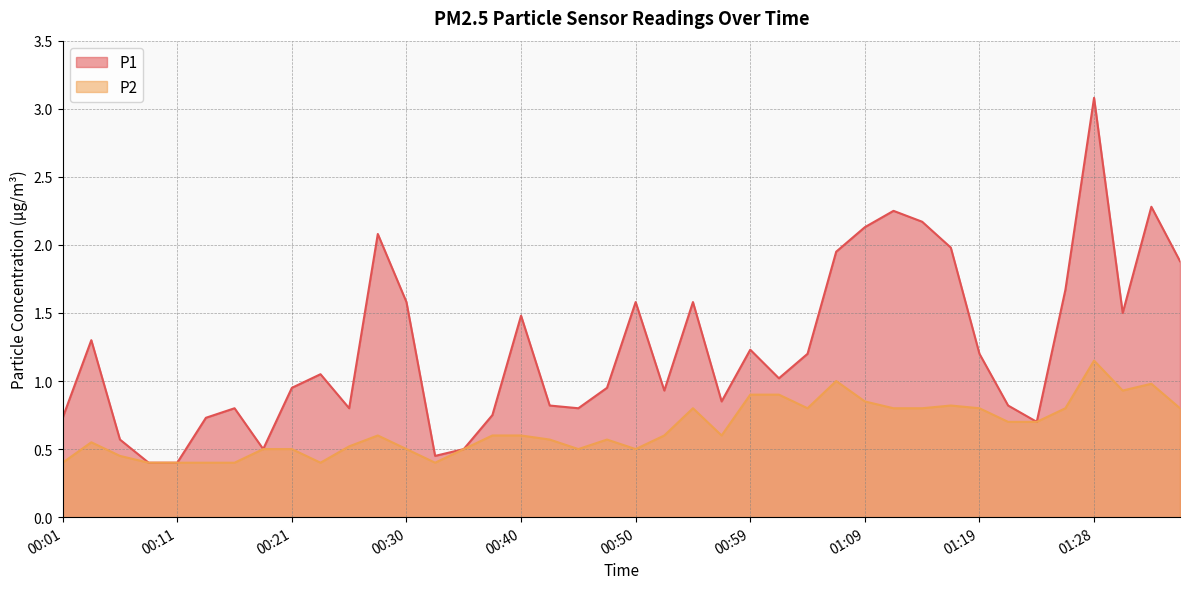

What is the label of the 36th point from the right?

00:11